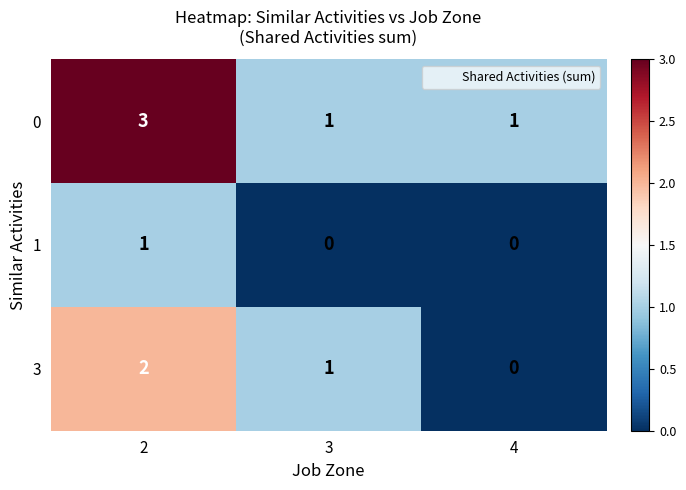

List the series in order of their peak value, lowest first.

row_1, row_2, row_0